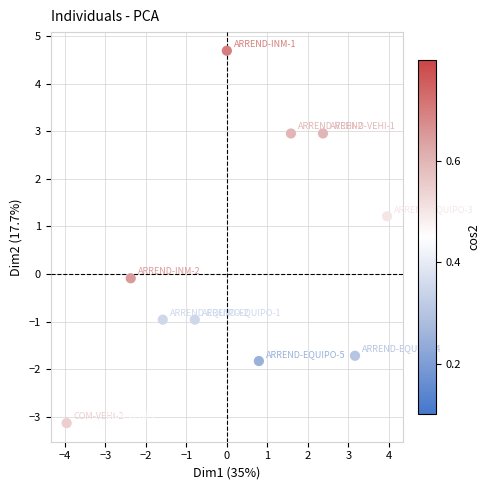

What is the range of Y values (max minus min)?

7.8